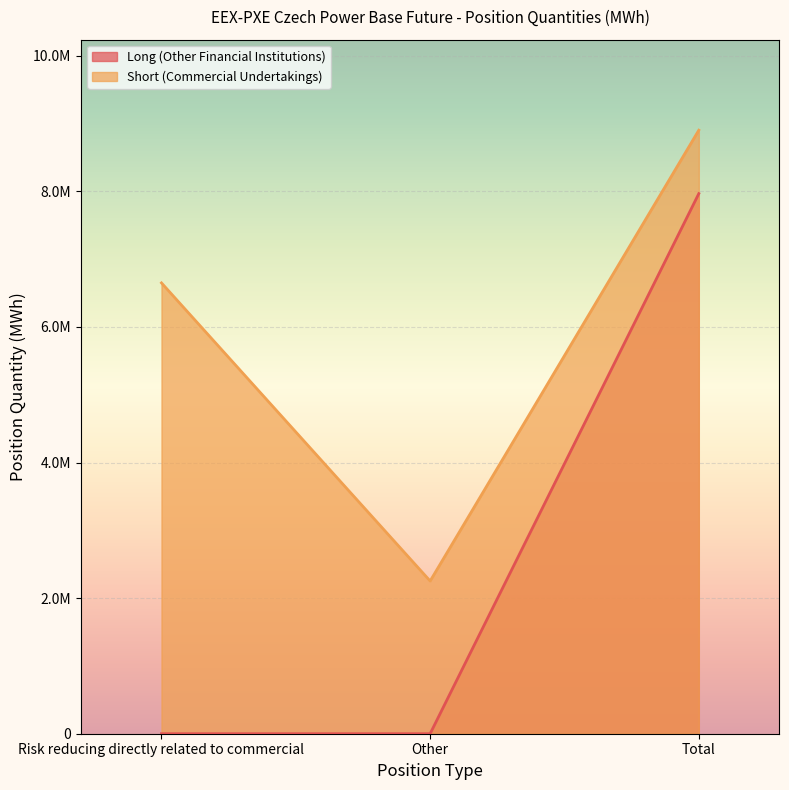

At how many categories does at least one series exceed 631045?

3